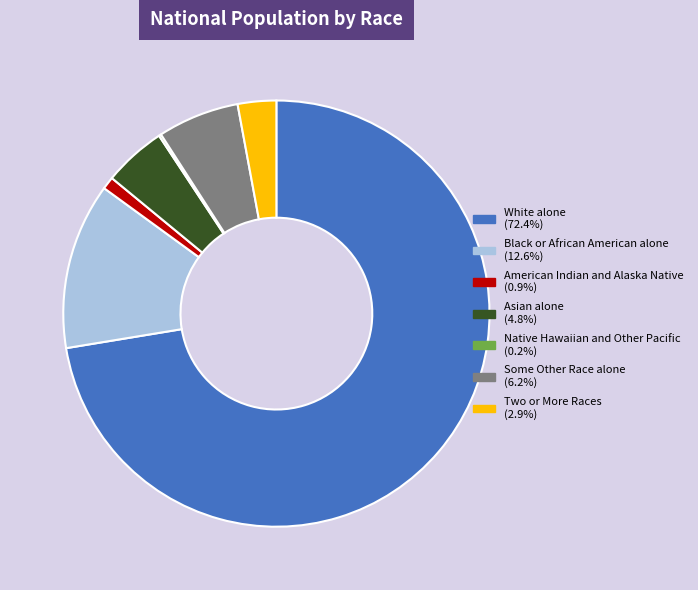

Do Black or African American alone (12.6%) and American Indian and Alaska Native (0.9%) together represent more than half of the pie?

No